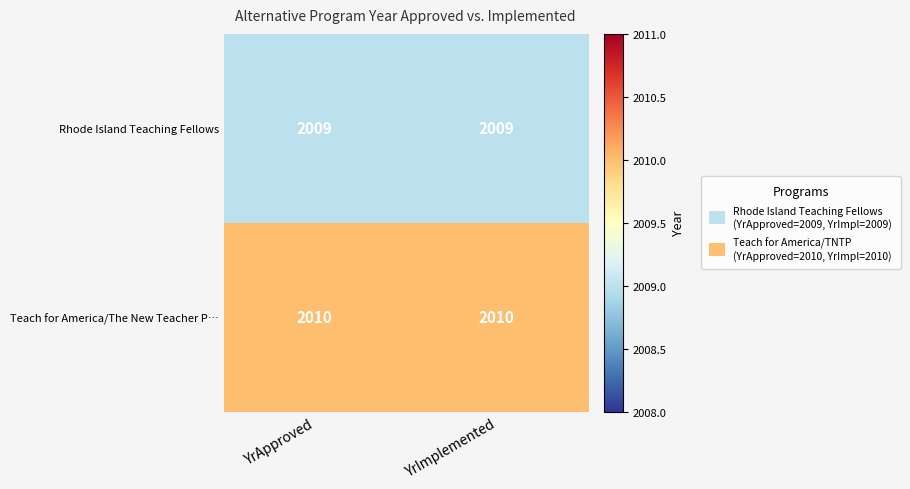

Is it true that Rhode Island Teaching Fellows equals 2808 at YrApproved?

False